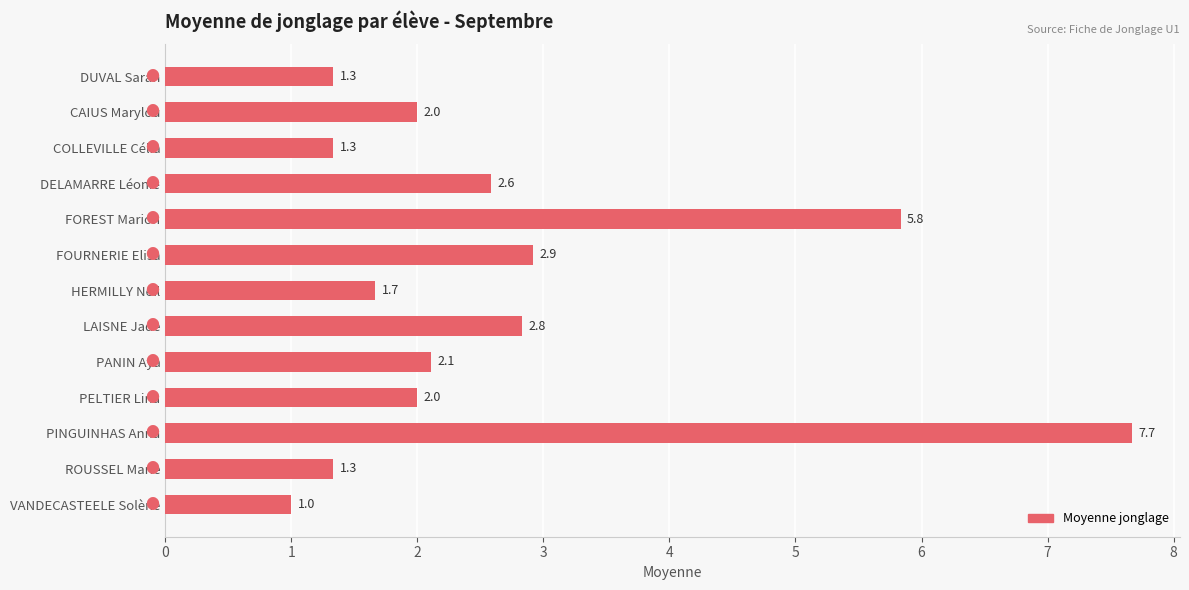

The value at FOURNERIE Elisa is 1.0. True or false?

False